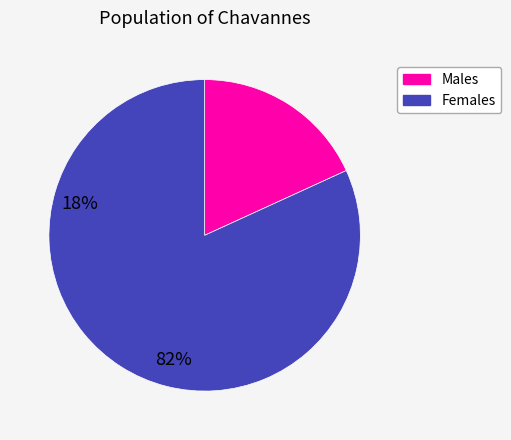

Count the number of slices in the pie.

2